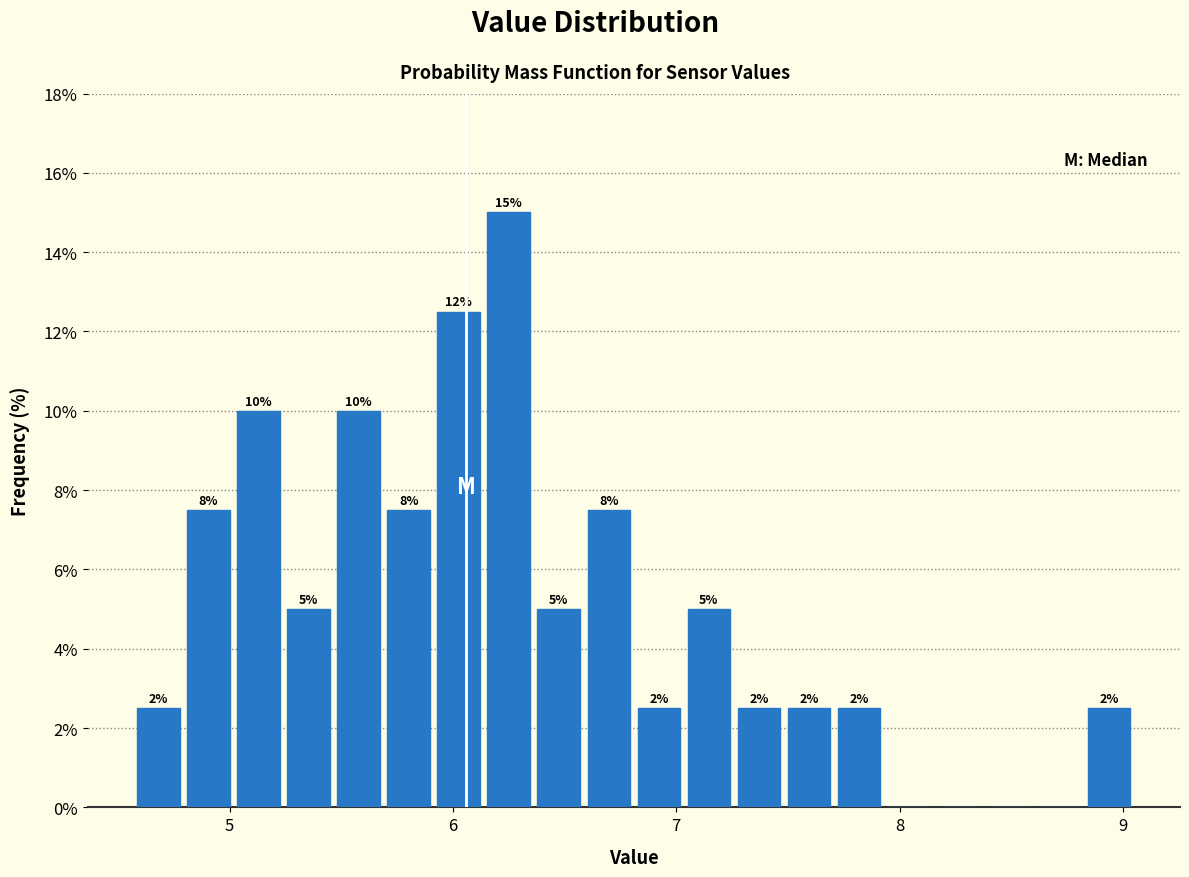

Around what value on the x-axis is the tallest bar? Give the approximate position of its centre, as read against the axis.

6.3